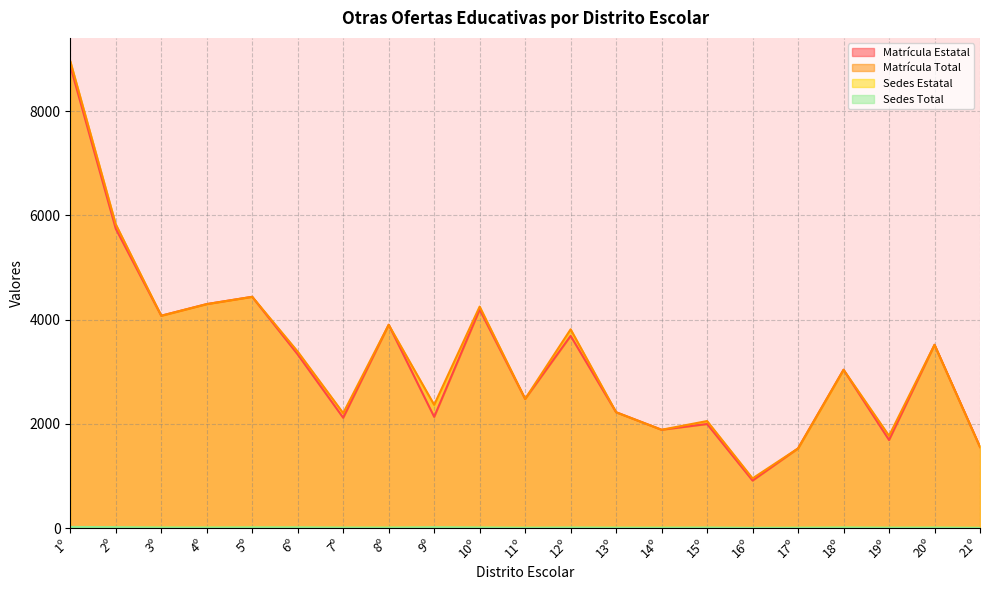

Is it true that Matrícula Total equals 1554 at 13º?

False